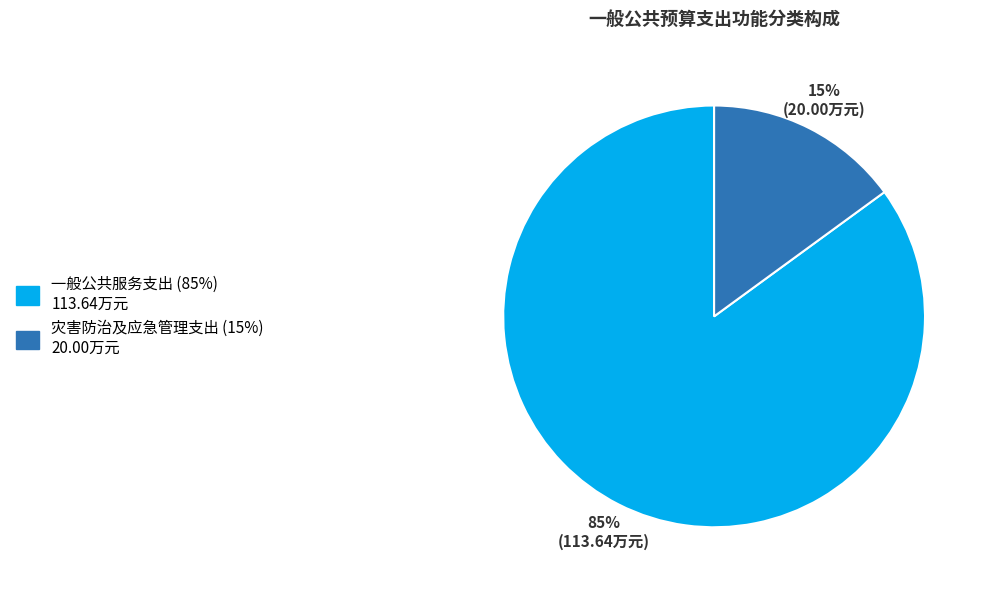

How many segments does this pie chart have?

2